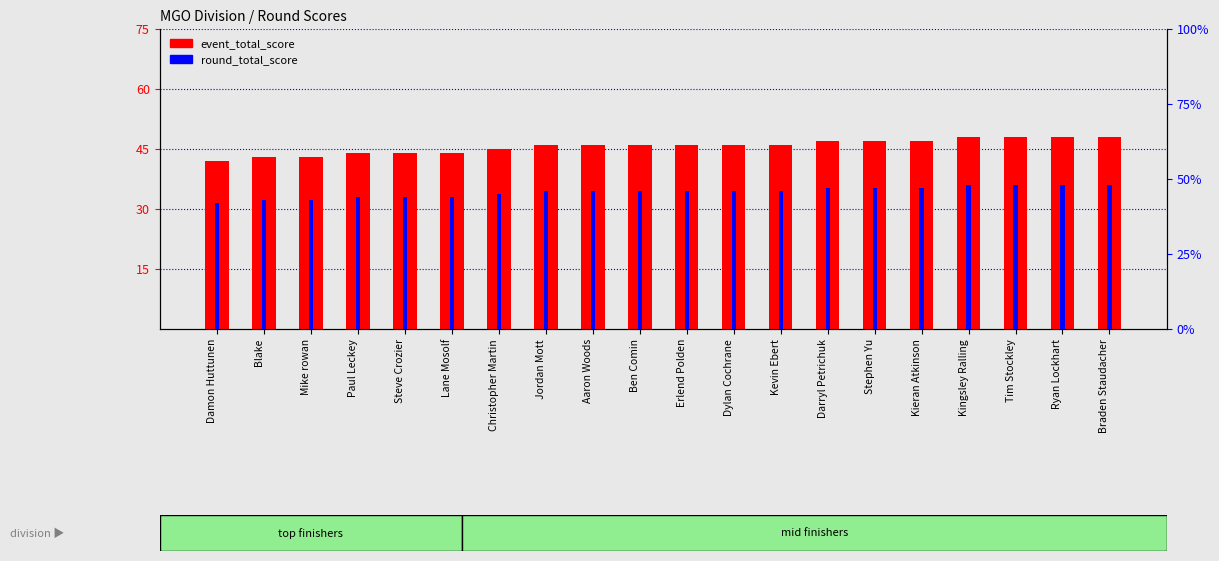

How many bars are there in each group?

2